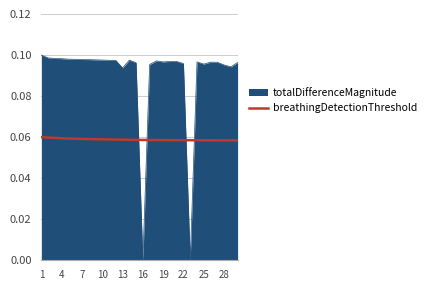

Which series has the largest range (max minus min)?

totalDifferenceMagnitude